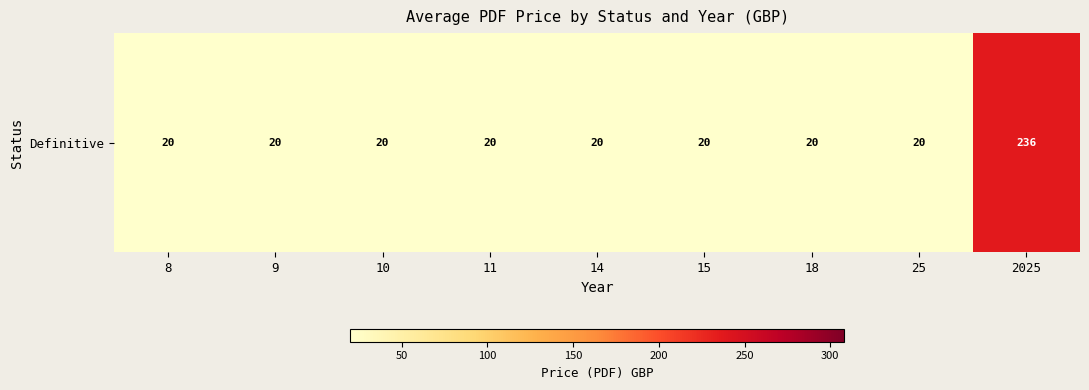

The value at 10 is 11.4. True or false?

False